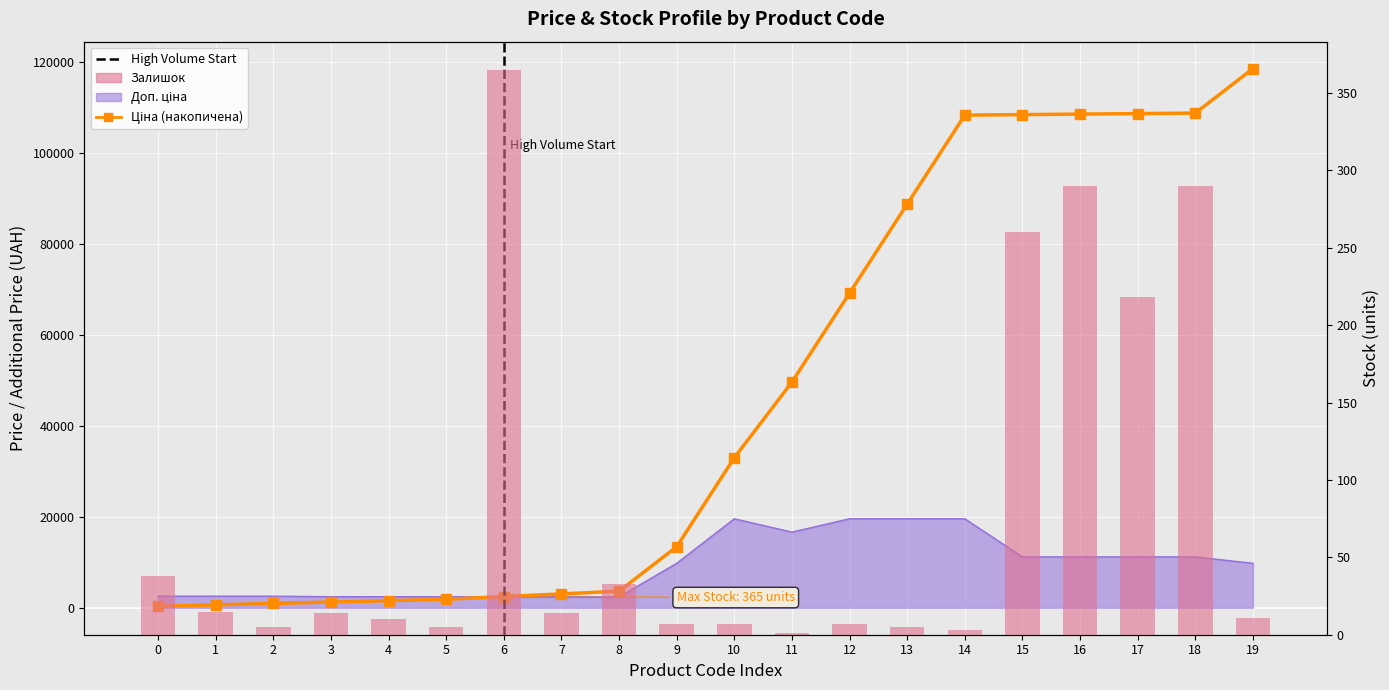

What is the average value of the Залишок series?

79.9